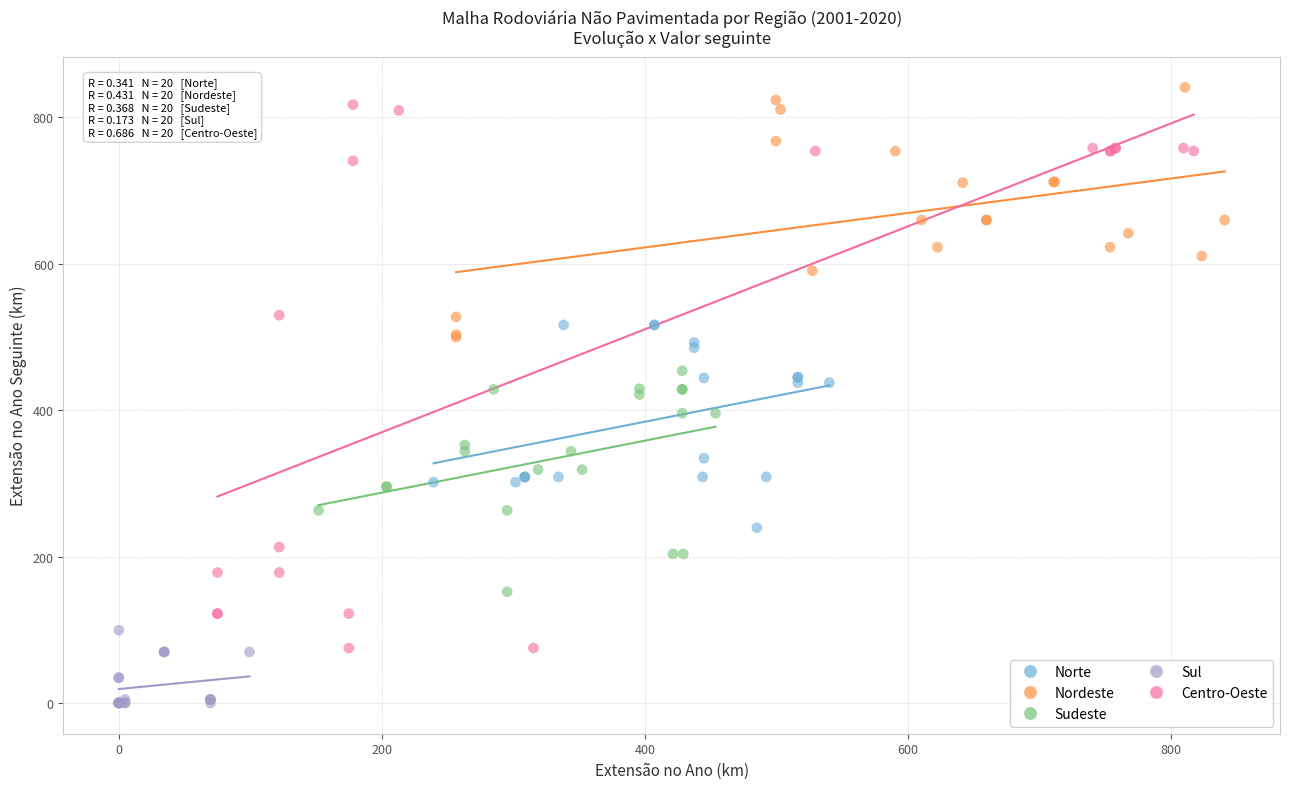

Which series reaches the minimum Y coordinate?

Sul